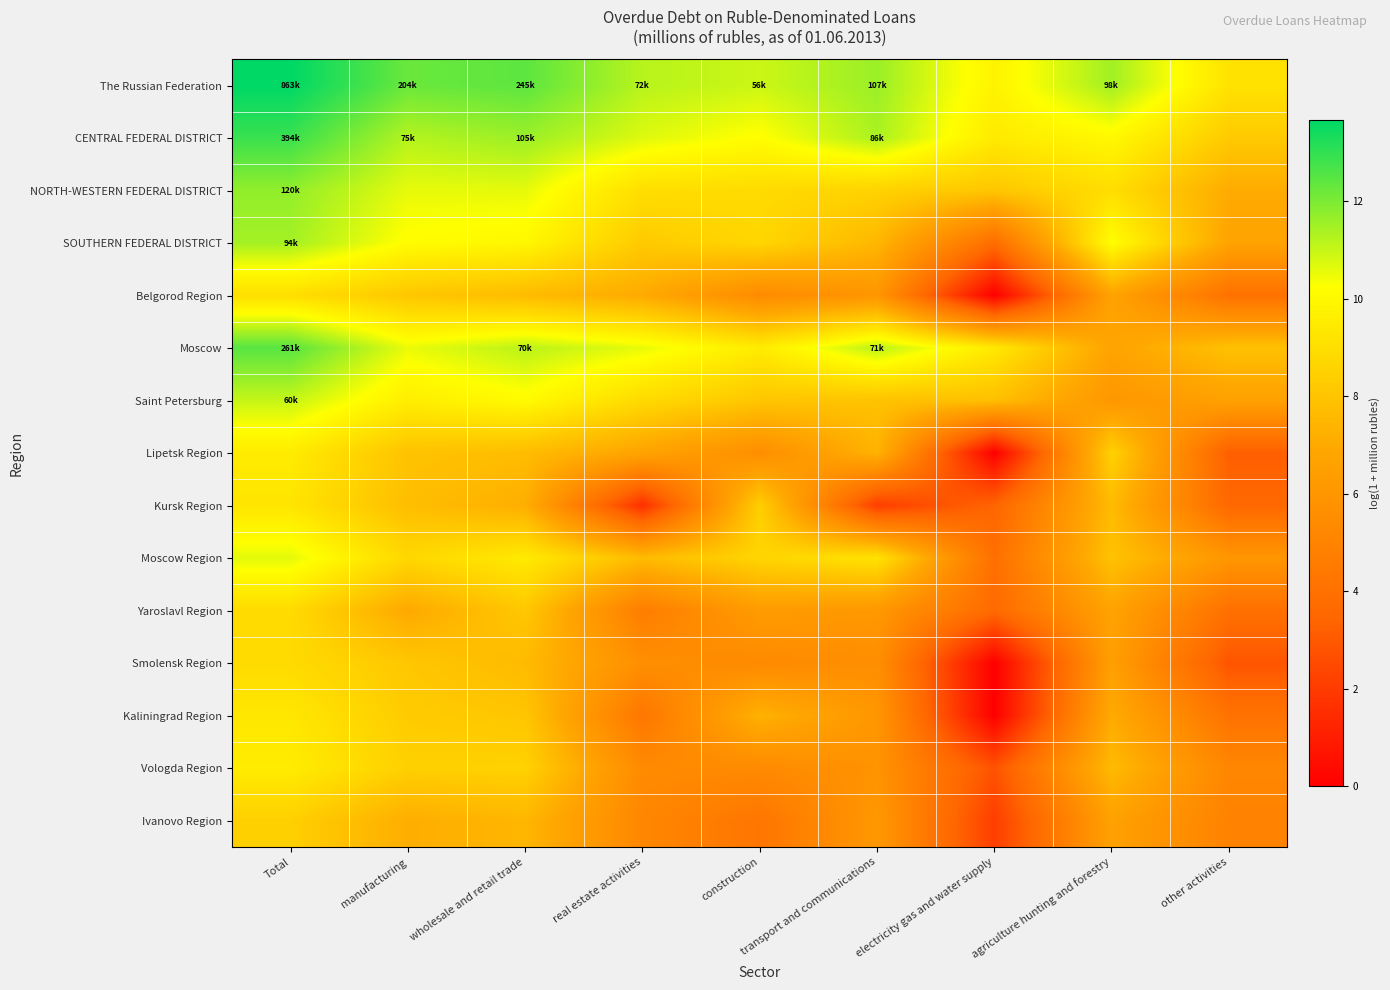

Reading left to right, what are all the values shown in this chart?

The Russian Federation: Total=13.7	manufacturing=12.2	wholesale and retail trade=12.4	real estate activities=11.2	construction=10.9	transport and communications=11.6	electricity gas and water supply=9.8	agriculture hunting and forestry=11.5	other activities=9.2
CENTRAL FEDERAL DISTRICT: Total=12.9	manufacturing=11.2	wholesale and retail trade=11.6	real estate activities=10.7	construction=10.2	transport and communications=11.4	electricity gas and water supply=9.5	agriculture hunting and forestry=10.0	other activities=8.3
NORTH-WESTERN FEDERAL DISTRICT: Total=11.7	manufacturing=10.6	wholesale and retail trade=10.6	real estate activities=9.0	construction=8.9	transport and communications=8.6	electricity gas and water supply=8.1	agriculture hunting and forestry=9.0	other activities=7.1
SOUTHERN FEDERAL DISTRICT: Total=11.5	manufacturing=10.2	wholesale and retail trade=10.0	real estate activities=8.2	construction=8.7	transport and communications=7.5	electricity gas and water supply=3.8	agriculture hunting and forestry=10.2	other activities=6.7
Belgorod Region: Total=9.0	manufacturing=8.1	wholesale and retail trade=7.7	real estate activities=7.0	construction=5.4	transport and communications=6.0	electricity gas and water supply=0.0	agriculture hunting and forestry=6.7	other activities=4.0
Moscow: Total=12.5	manufacturing=10.5	wholesale and retail trade=11.2	real estate activities=10.6	construction=9.5	transport and communications=11.2	electricity gas and water supply=9.4	agriculture hunting and forestry=6.7	other activities=7.9
Saint Petersburg: Total=11.0	manufacturing=9.6	wholesale and retail trade=10.1	real estate activities=8.9	construction=8.1	transport and communications=8.0	electricity gas and water supply=7.8	agriculture hunting and forestry=6.1	other activities=6.6
Lipetsk Region: Total=9.5	manufacturing=8.0	wholesale and retail trade=7.7	real estate activities=6.7	construction=5.6	transport and communications=7.4	electricity gas and water supply=0.0	agriculture hunting and forestry=8.5	other activities=3.2
Kursk Region: Total=9.3	manufacturing=7.8	wholesale and retail trade=7.2	real estate activities=1.6	construction=8.4	transport and communications=2.1	electricity gas and water supply=3.4	agriculture hunting and forestry=7.7	other activities=3.5
Moscow Region: Total=10.6	manufacturing=8.7	wholesale and retail trade=9.5	real estate activities=7.7	construction=8.7	transport and communications=9.2	electricity gas and water supply=4.0	agriculture hunting and forestry=7.9	other activities=6.0
Yaroslavl Region: Total=8.9	manufacturing=7.0	wholesale and retail trade=8.2	real estate activities=4.7	construction=6.3	transport and communications=6.1	electricity gas and water supply=3.6	agriculture hunting and forestry=6.7	other activities=4.0
Smolensk Region: Total=8.9	manufacturing=8.1	wholesale and retail trade=7.6	real estate activities=5.6	construction=5.3	transport and communications=5.6	electricity gas and water supply=0.0	agriculture hunting and forestry=6.5	other activities=2.8
Kaliningrad Region: Total=9.4	manufacturing=8.3	wholesale and retail trade=8.1	real estate activities=4.3	construction=7.3	transport and communications=6.0	electricity gas and water supply=0.0	agriculture hunting and forestry=7.1	other activities=4.1
Vologda Region: Total=9.6	manufacturing=8.5	wholesale and retail trade=8.5	real estate activities=5.4	construction=5.4	transport and communications=5.8	electricity gas and water supply=2.8	agriculture hunting and forestry=7.7	other activities=5.2
Ivanovo Region: Total=8.5	manufacturing=7.1	wholesale and retail trade=7.5	real estate activities=5.2	construction=4.2	transport and communications=6.1	electricity gas and water supply=2.1	agriculture hunting and forestry=6.6	other activities=4.9